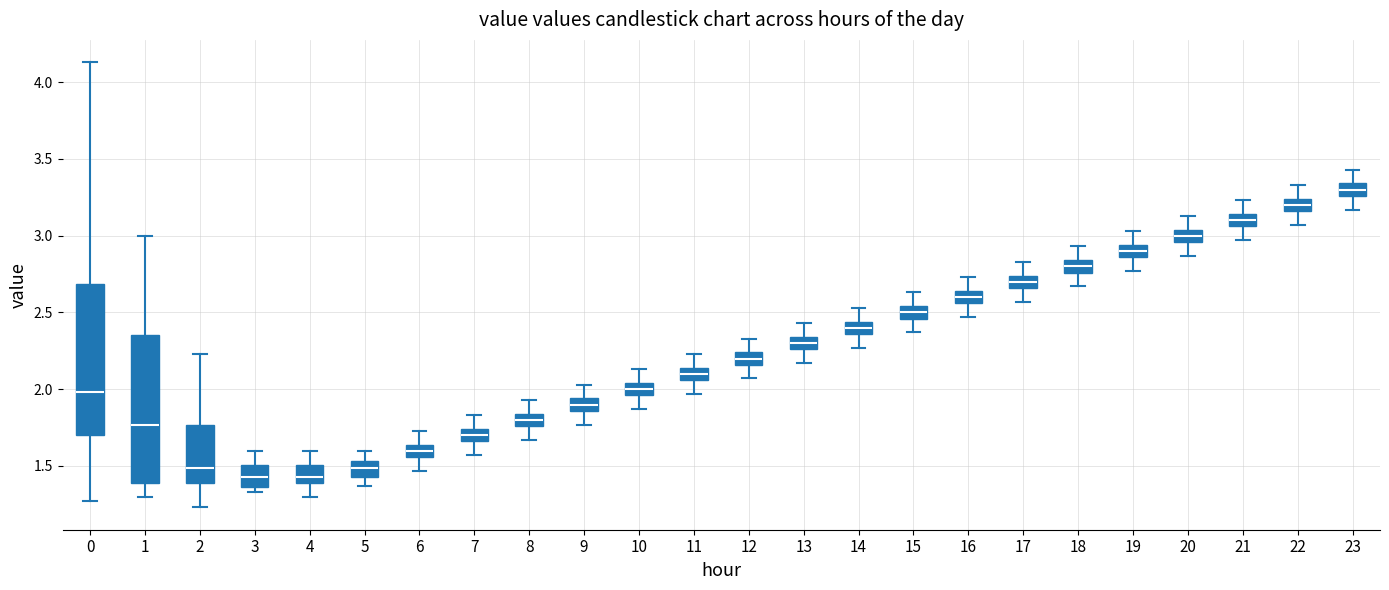

Where does the lower whisker of the box at x = 10 end on the y-axis? The values are not printed on the chart, so give them approximately, as read against the axis.

1.85